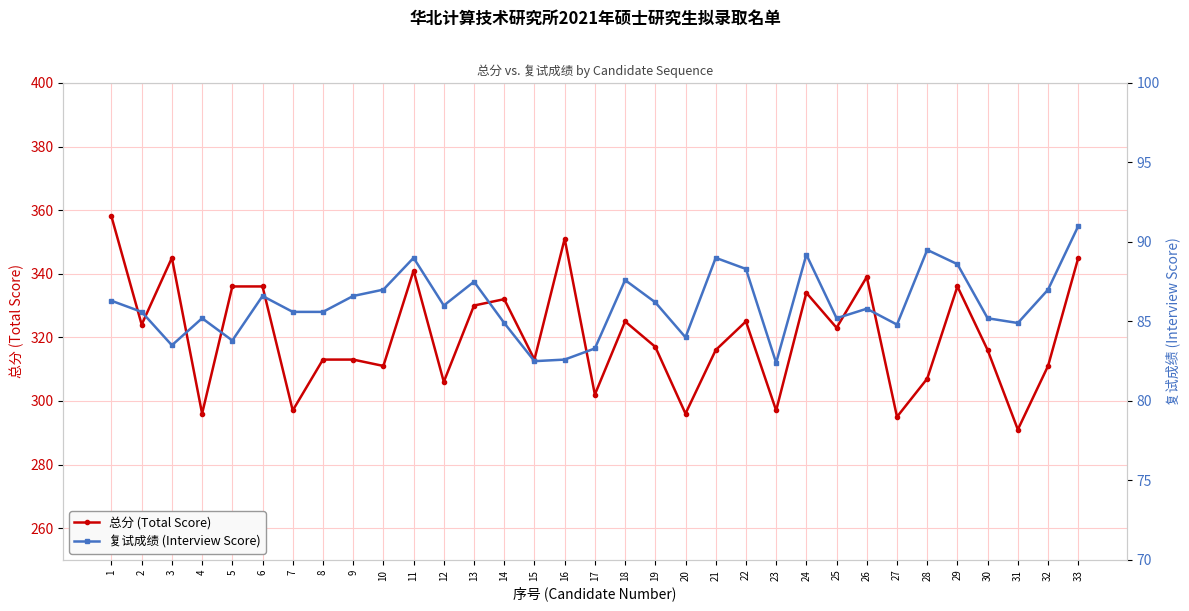

What are all the series names shown in the legend?

总分 (Total Score), 复试成绩 (Interview Score)